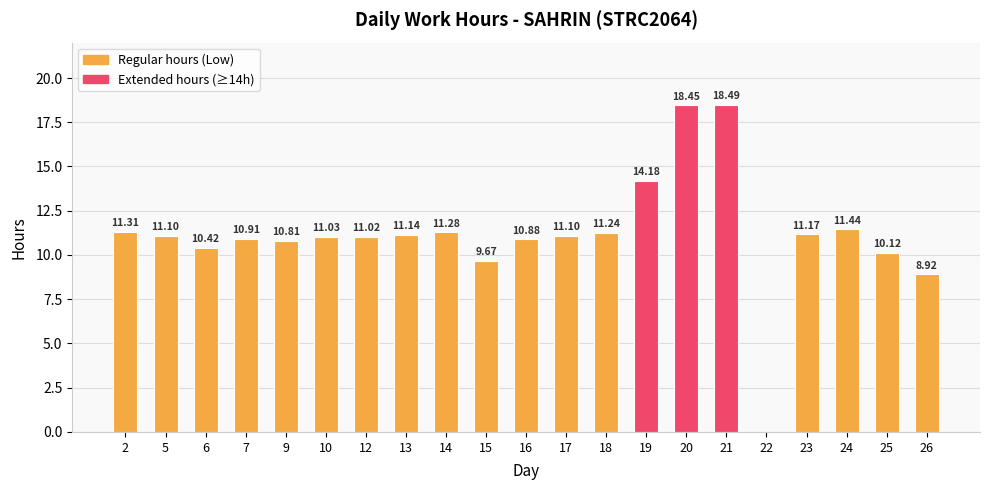

How many categories are shown in the chart?

21